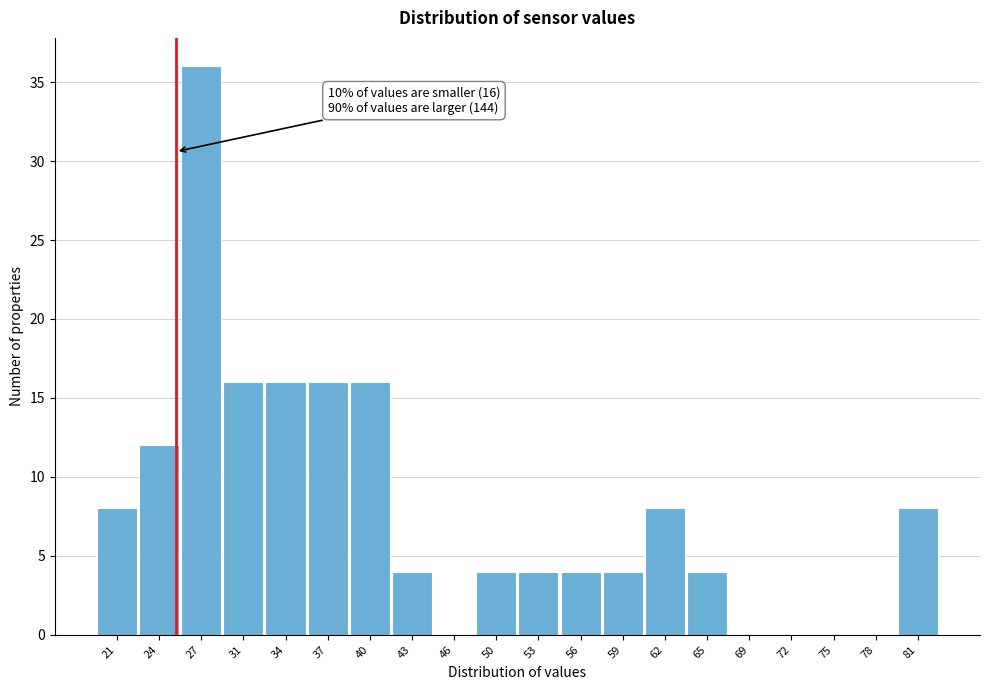

Which range on the x-axis has the tallest bar?

26.0 to 29.0